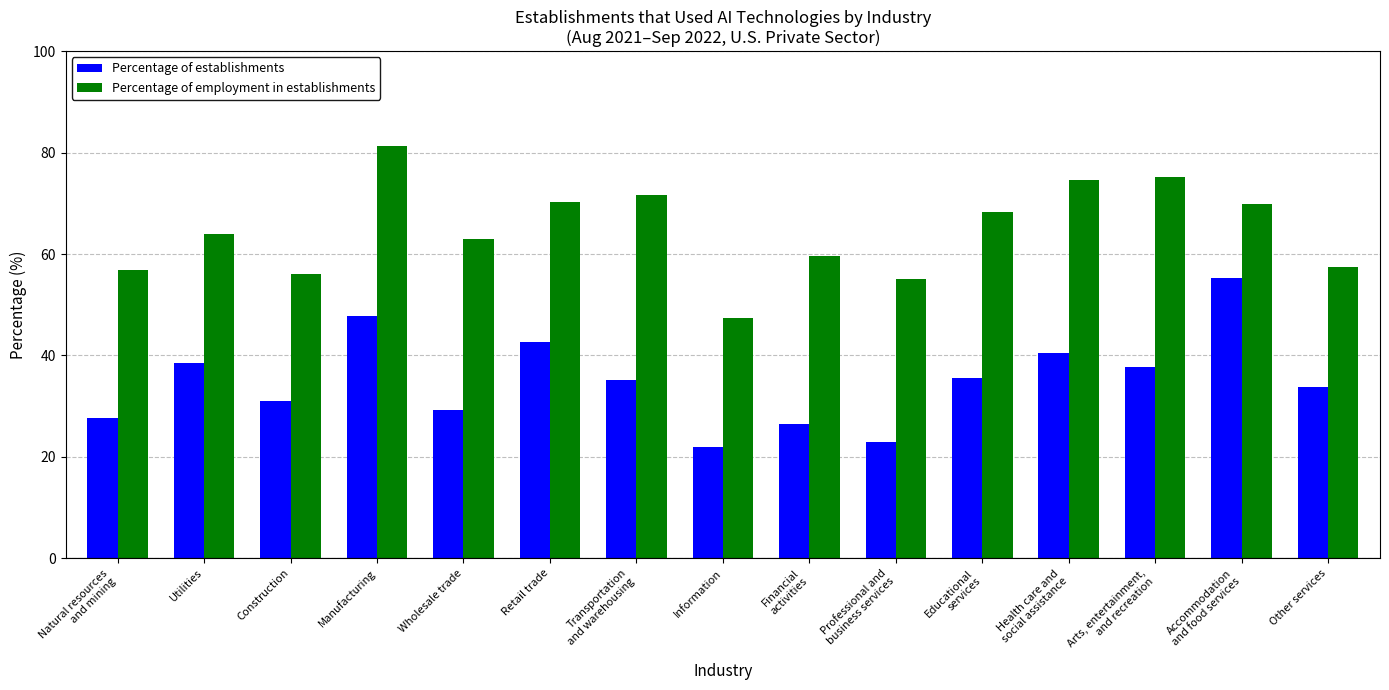

What is the difference between the highest and lowest values at Other services?

23.6